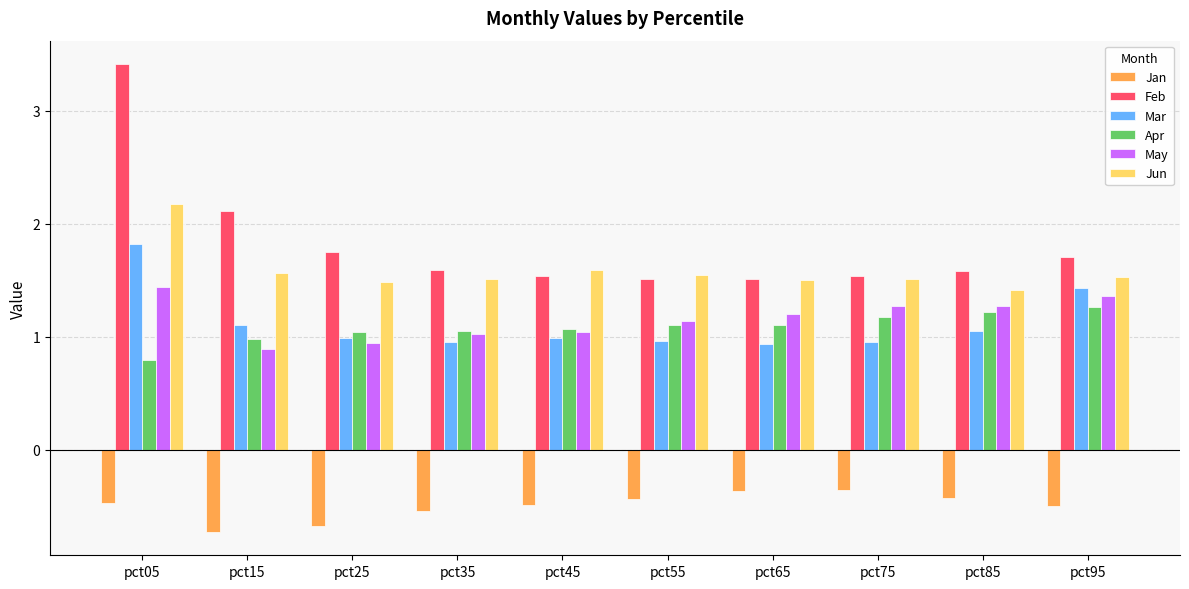

What is the maximum value for Feb?

3.4